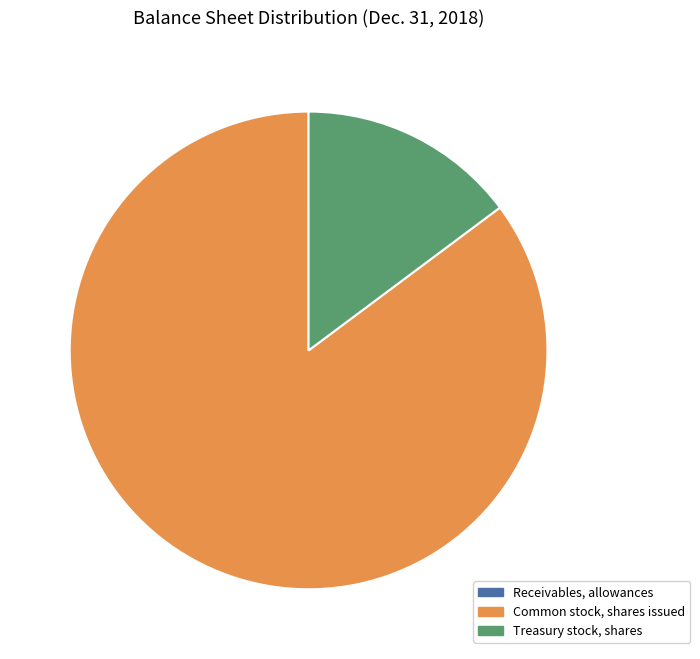

What is the largest slice in the pie chart?

Common stock, shares issued